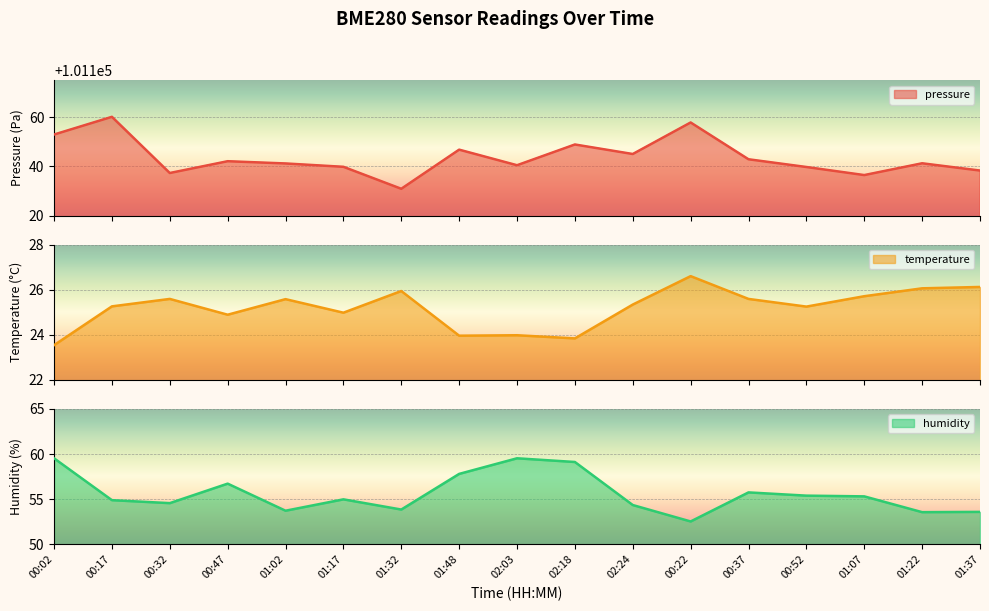

True or false: humidity has a value of 55.3 at 01:07.

True